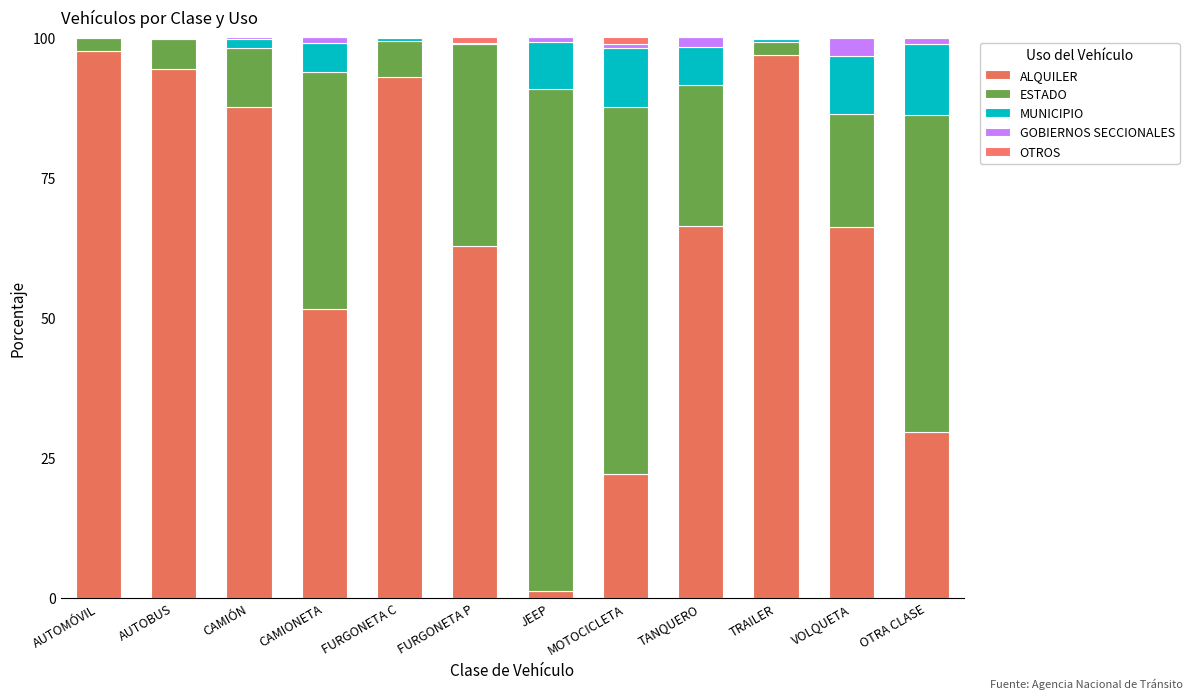

What are all the series names shown in the legend?

ALQUILER, ESTADO, MUNICIPIO, GOBIERNOS SECCIONALES, OTROS